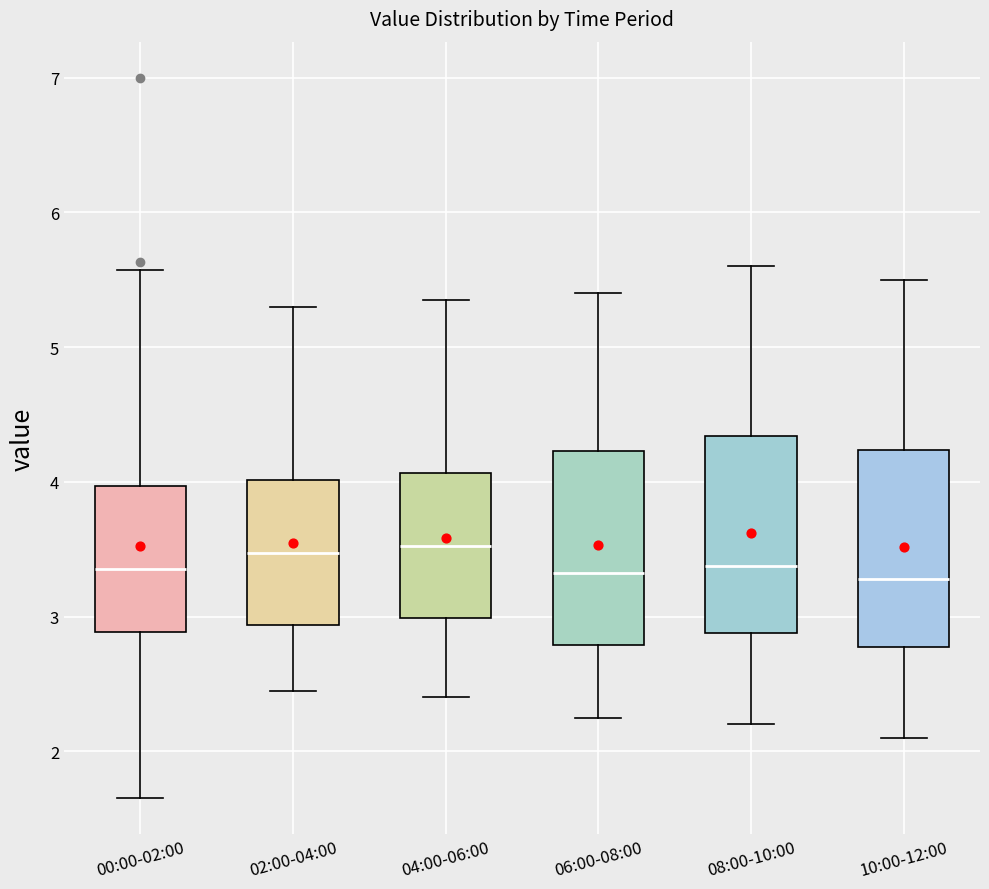

Reading left to right, transcribe this box plot: for each box, give where its median line is, the range the box spans, and where its two whiskers end, as read against the y-axis. The values are not printed on the chart, so give them approximately, as read against the axis.

00:00-02:00: median 3.4, box 2.9 to 4.0, whiskers 1.7 to 5.6
02:00-04:00: median 3.5, box 2.9 to 4.0, whiskers 2.5 to 5.3
04:00-06:00: median 3.5, box 3.0 to 4.1, whiskers 2.4 to 5.4
06:00-08:00: median 3.3, box 2.8 to 4.2, whiskers 2.3 to 5.4
08:00-10:00: median 3.4, box 2.9 to 4.3, whiskers 2.2 to 5.6
10:00-12:00: median 3.3, box 2.8 to 4.2, whiskers 2.1 to 5.5